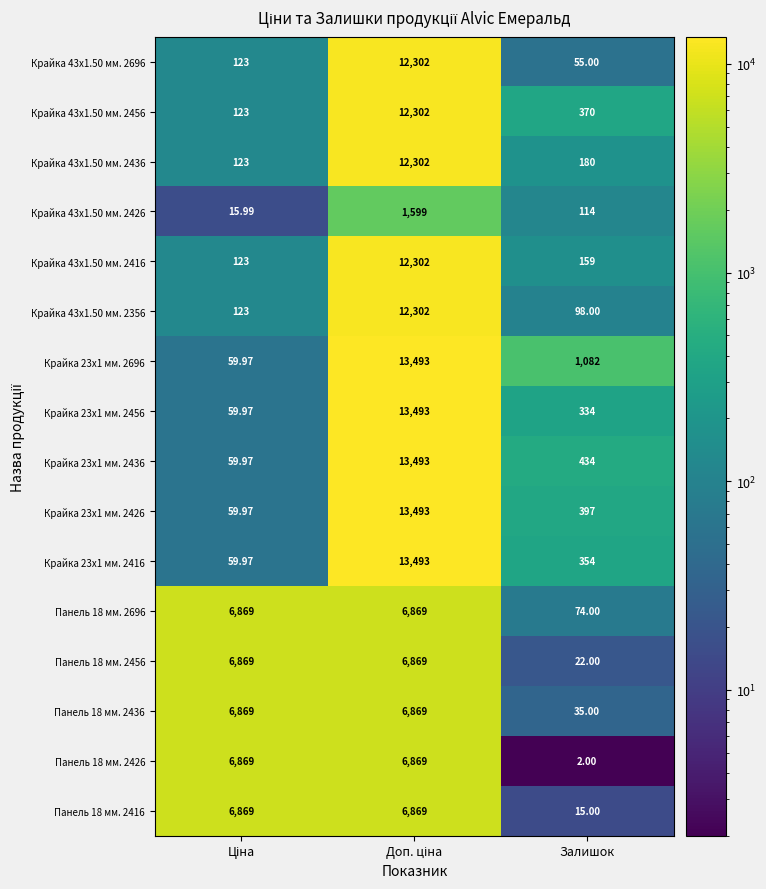

At which label is Крайка 43x1.50 мм. 2436 closest to 6212?

Залишок